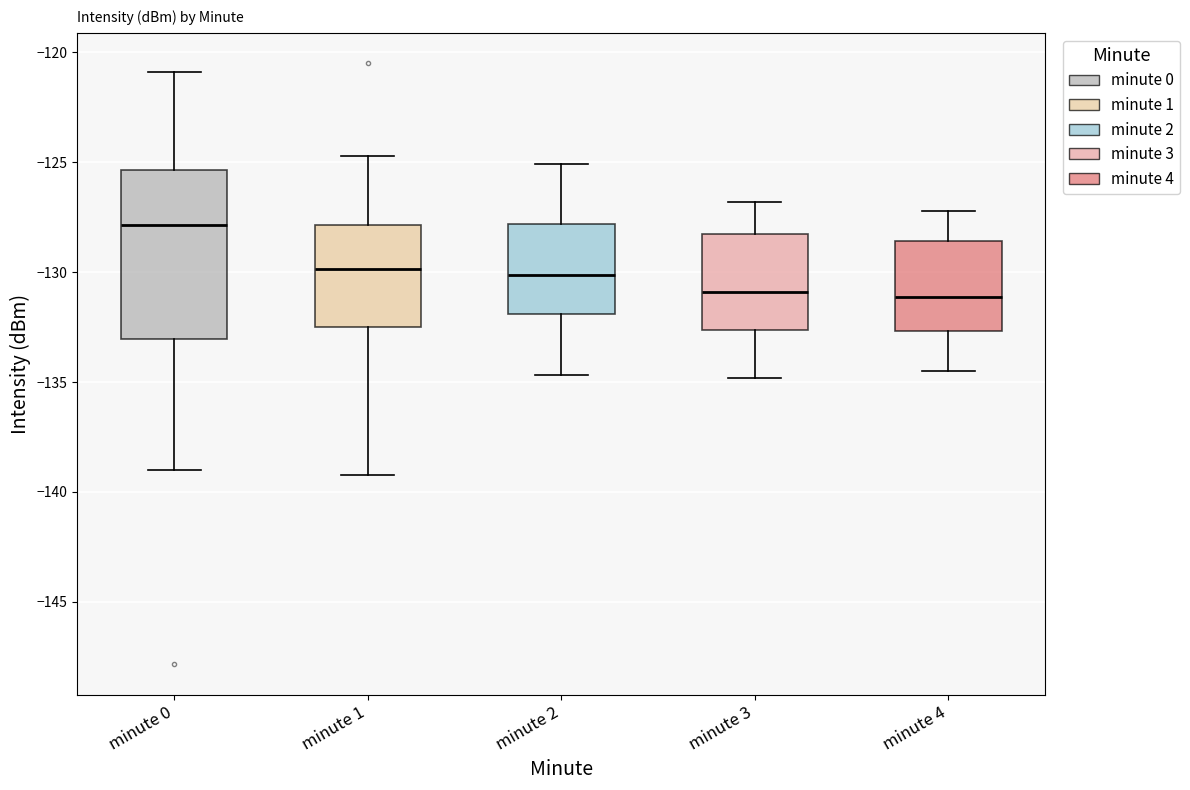

Where does the lower whisker of the box for minute 3 end on the y-axis? The values are not printed on the chart, so give them approximately, as read against the axis.

-135.0